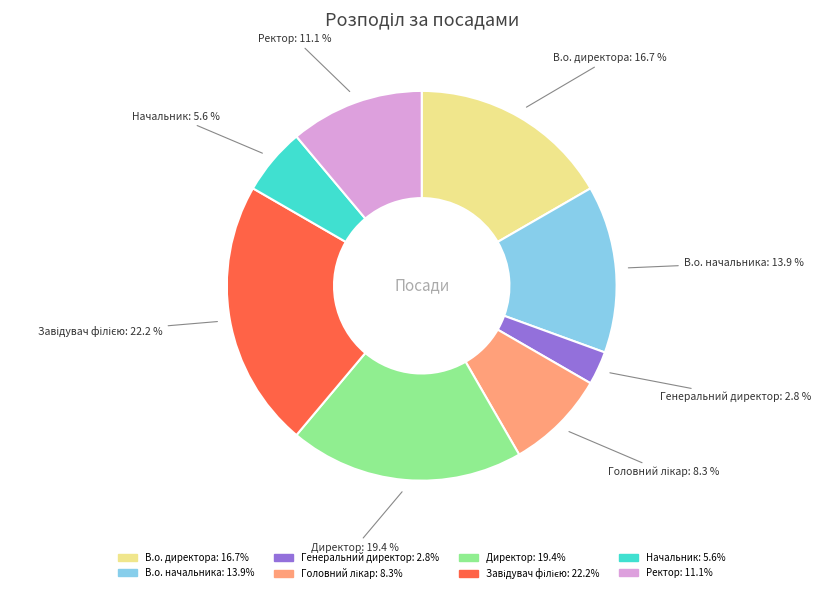

How many segments does this pie chart have?

8